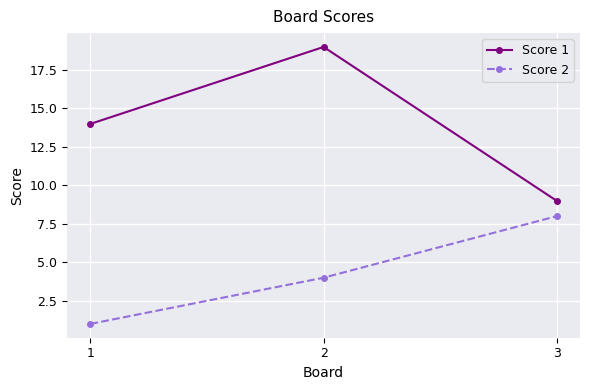

Where is Score 2 nearest to the value 4?

2